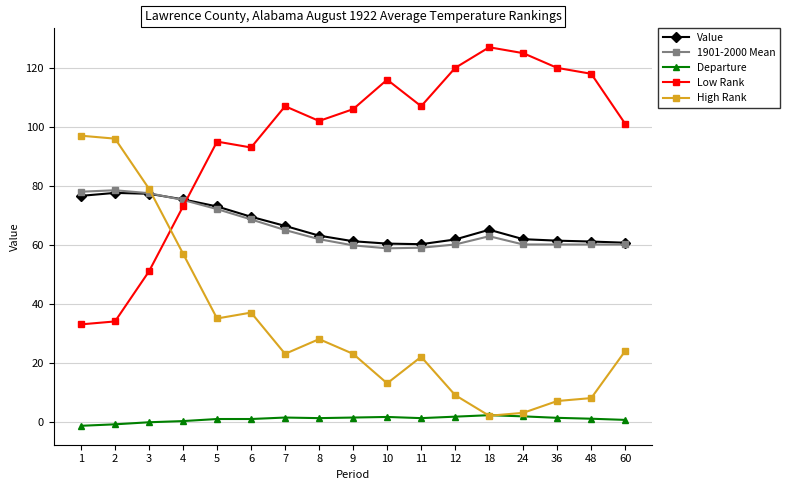

True or false: Value has more than 0 interior local peaks.

True